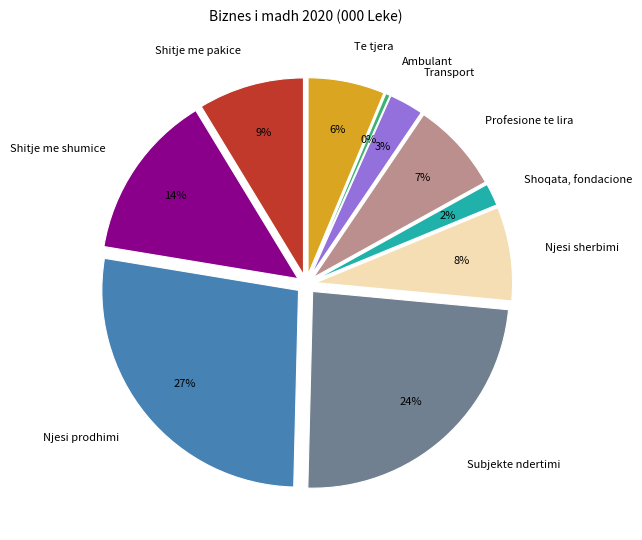

To the nearest percent, what is the average slice percentage?

10%